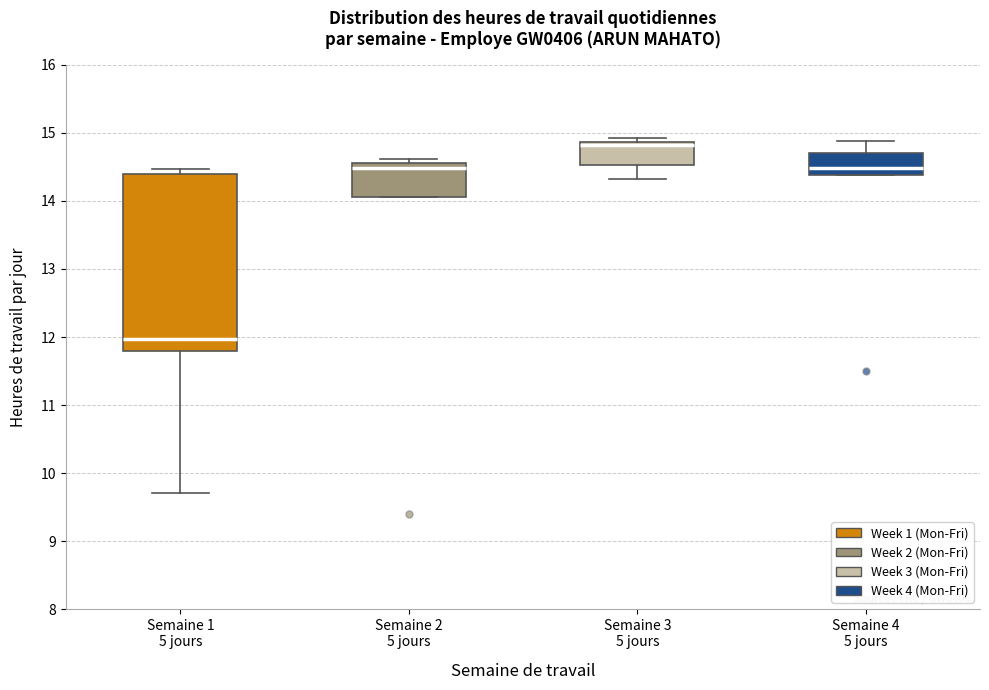

Reading left to right, transcribe this box plot: for each box, give where its median line is, the range the box spans, and where its two whiskers end, as read against the y-axis. The values are not printed on the chart, so give them approximately, as read against the axis.

Semaine 1 5 jours: median 12.0, box 11.8 to 14.4, whiskers 9.7 to 14.5
Semaine 2 5 jours: median 14.5, box 14.1 to 14.6, whiskers 14.1 to 14.6 (just above the box's upper edge)
Semaine 3 5 jours: median 14.8, box 14.5 to 14.9, whiskers 14.3 to 14.9 (just above the box's upper edge)
Semaine 4 5 jours: median 14.5, box 14.4 to 14.7, whiskers 14.4 to 14.9